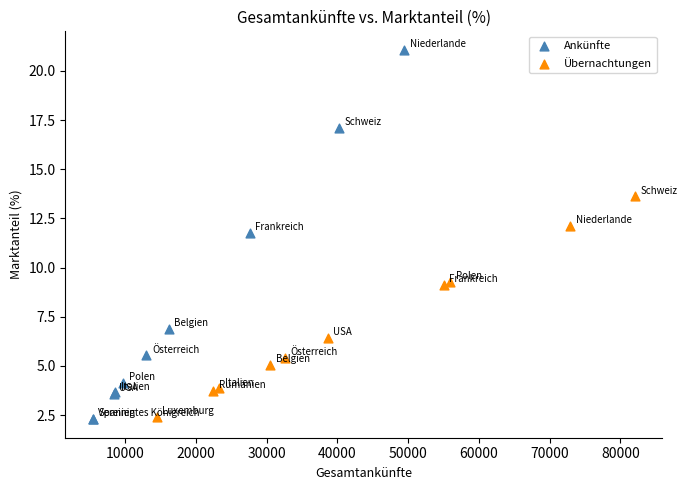

Which series contains the highest Y value?

Ankünfte